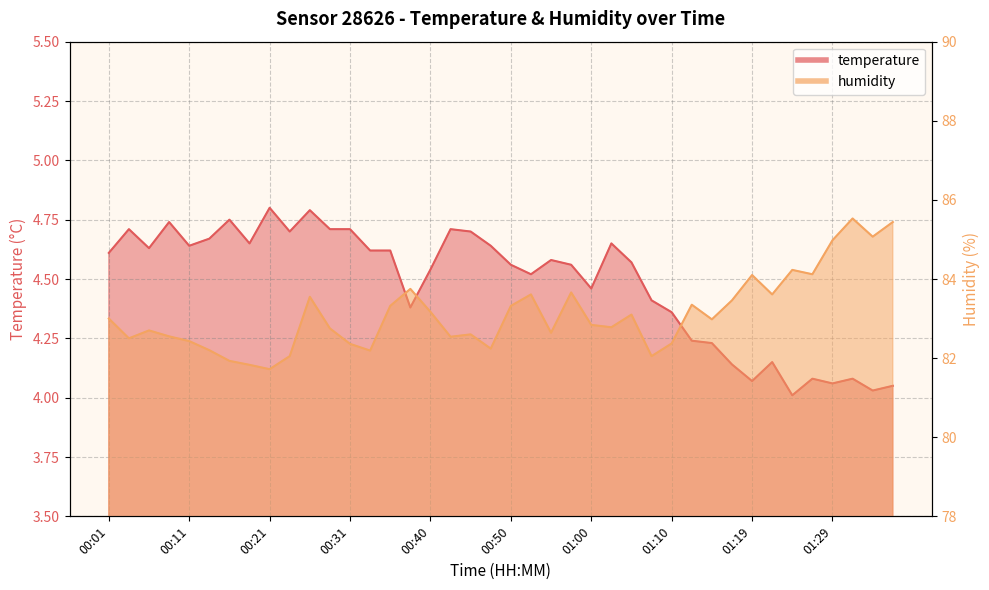

Which category has the highest value in the humidity series?

01:31